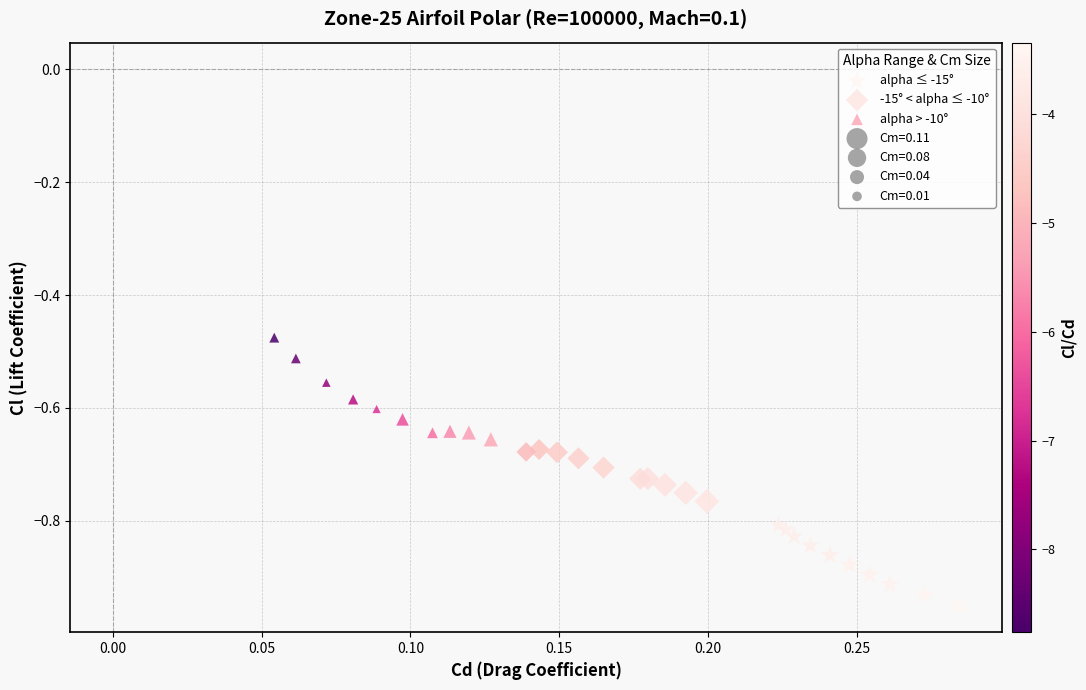

Which series has the largest Y range (max minus min)?

alpha > -10°